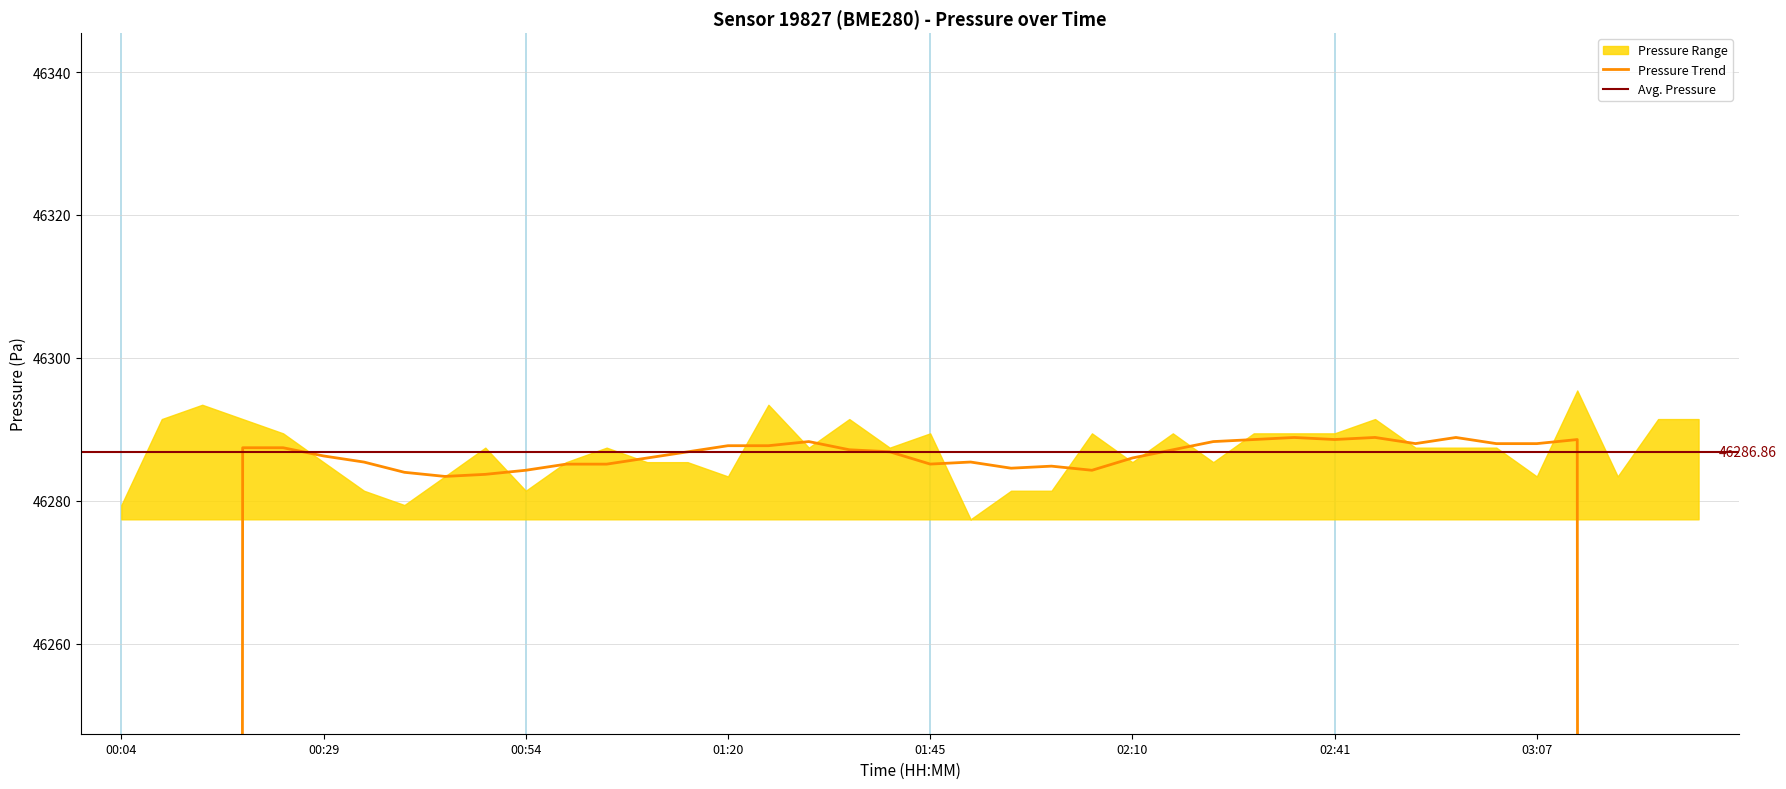

True or false: pressure and humidity cross at least once.

False